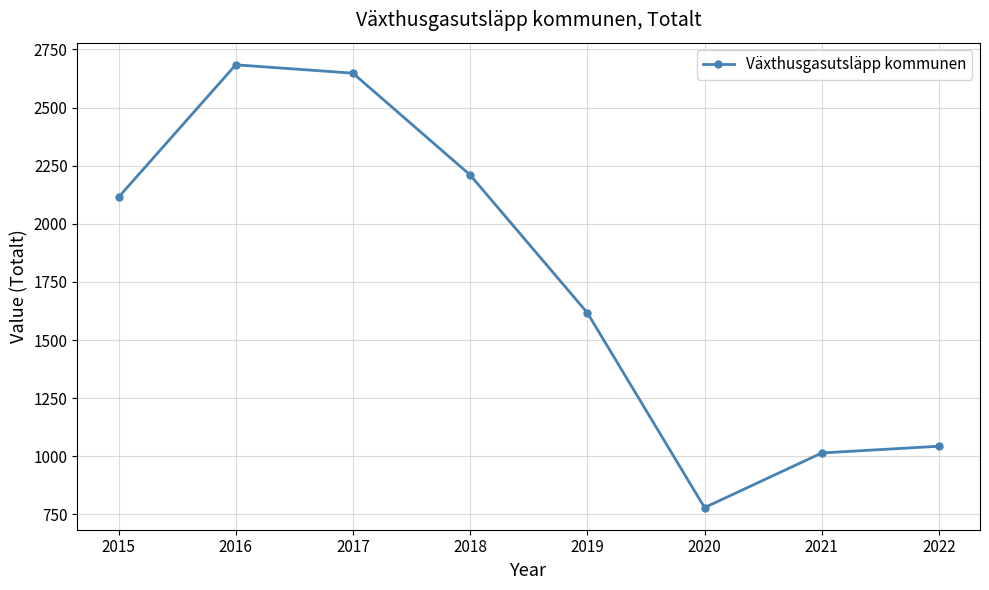

How many interior local valleys (lower than both neighbors) does the data have?

1